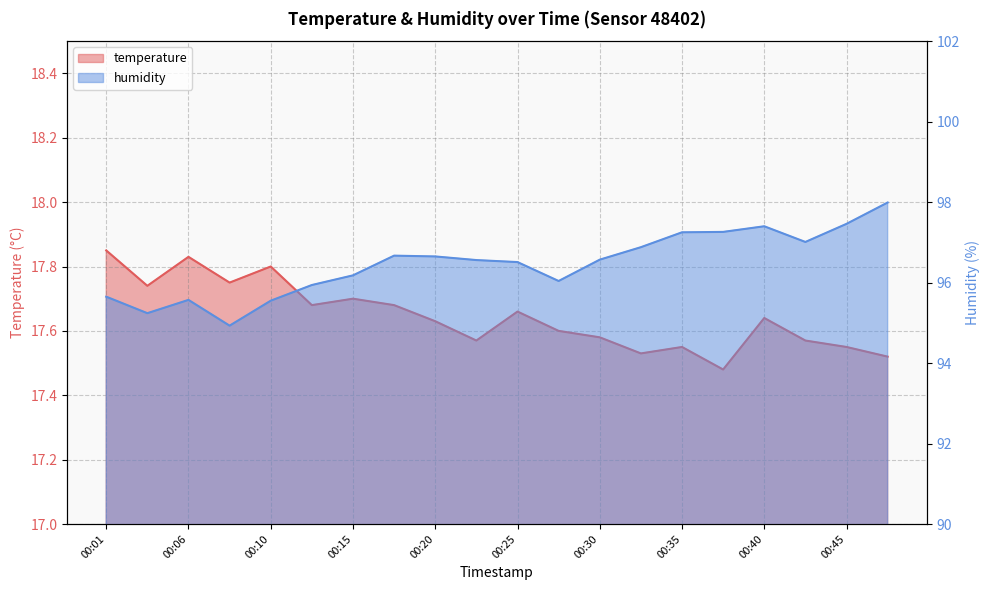

What is the difference between the maximum and second lowest values in the temperature series?

0.3